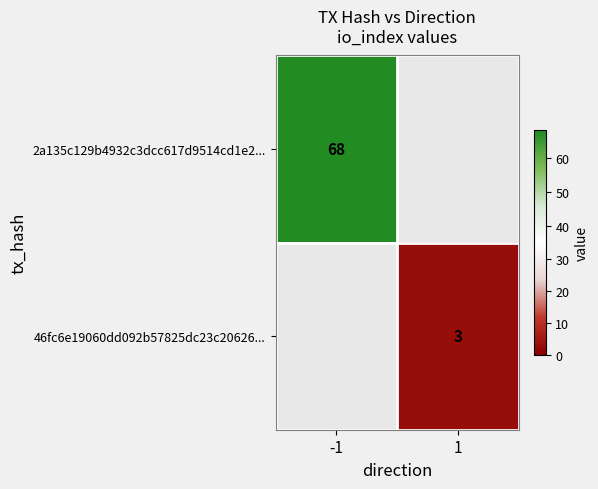

The value of 2a135c129b4932c3dcc617d9514cd1e2... at -1 is 22. True or false?

False